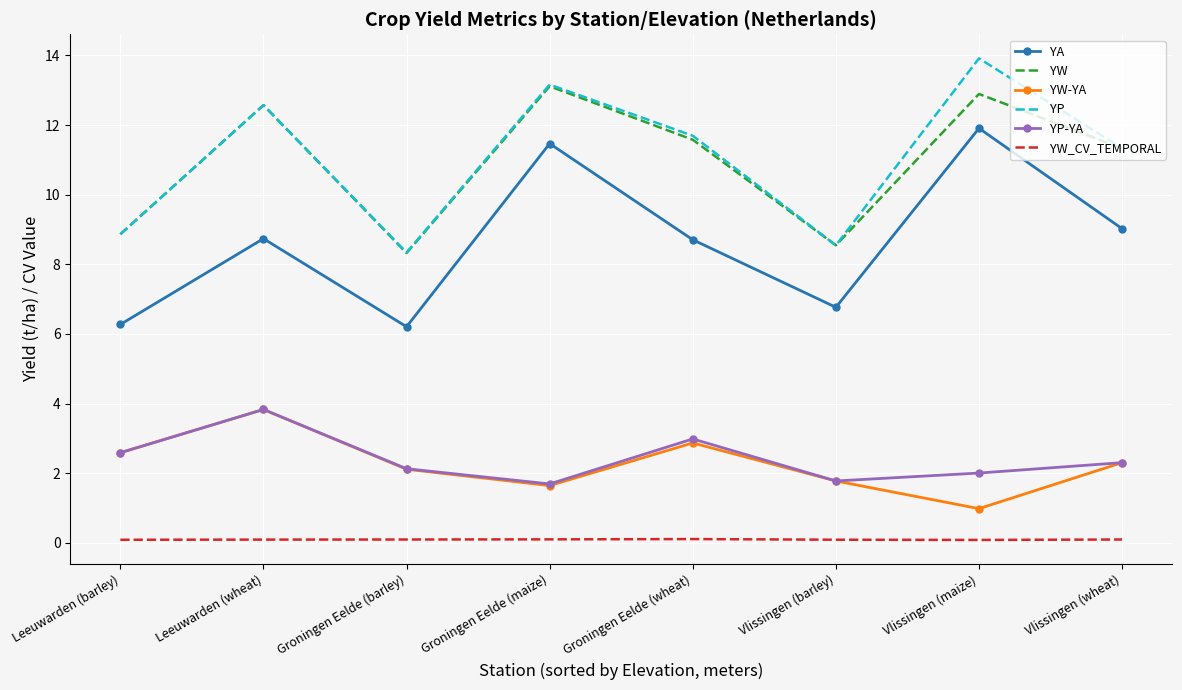

Where does the YA series first go above 8?

Leeuwarden (wheat)